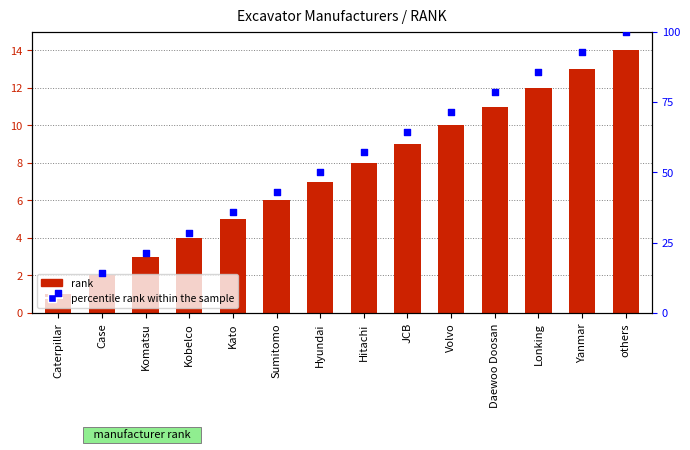

Which series reaches the maximum Y coordinate?

percentile rank within the sample